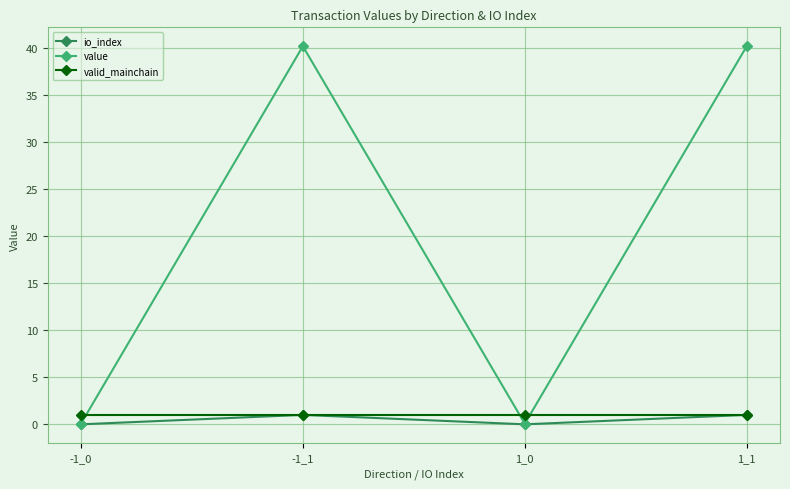

Which series has the largest total across all categories?

value